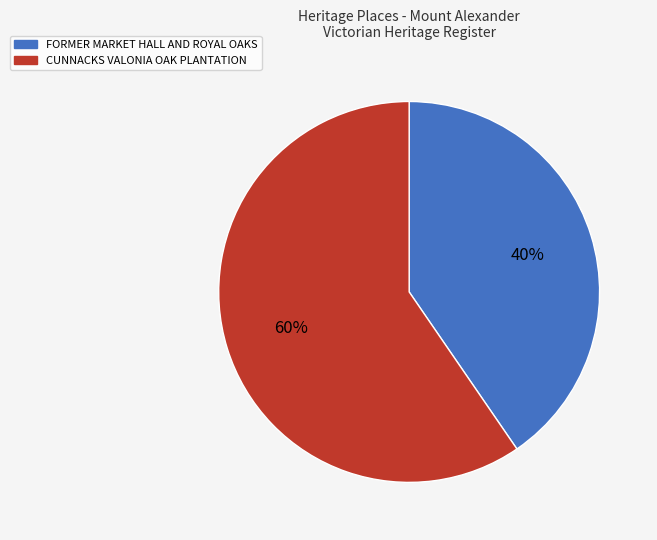

Approximately how many times larger is the value at FORMER MARKET HALL AND ROYAL OAKS compared to CUNNACKS VALONIA OAK PLANTATION?

0.7